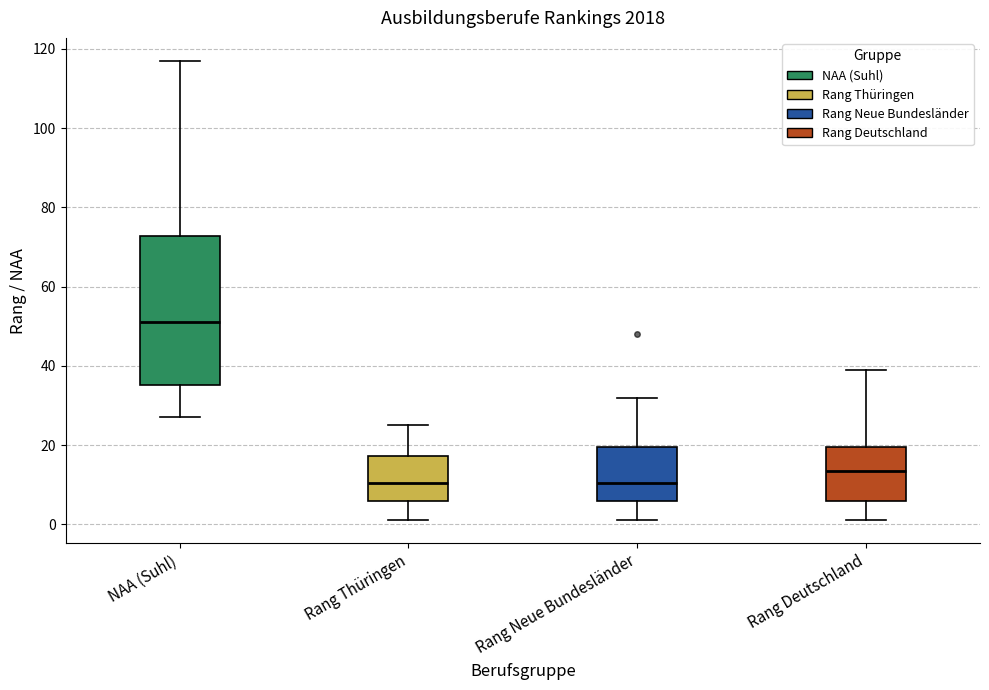

Where is the upper edge of the box for Rang Thüringen on the y-axis? The values are not printed on the chart, so give them approximately, as read against the axis.

18